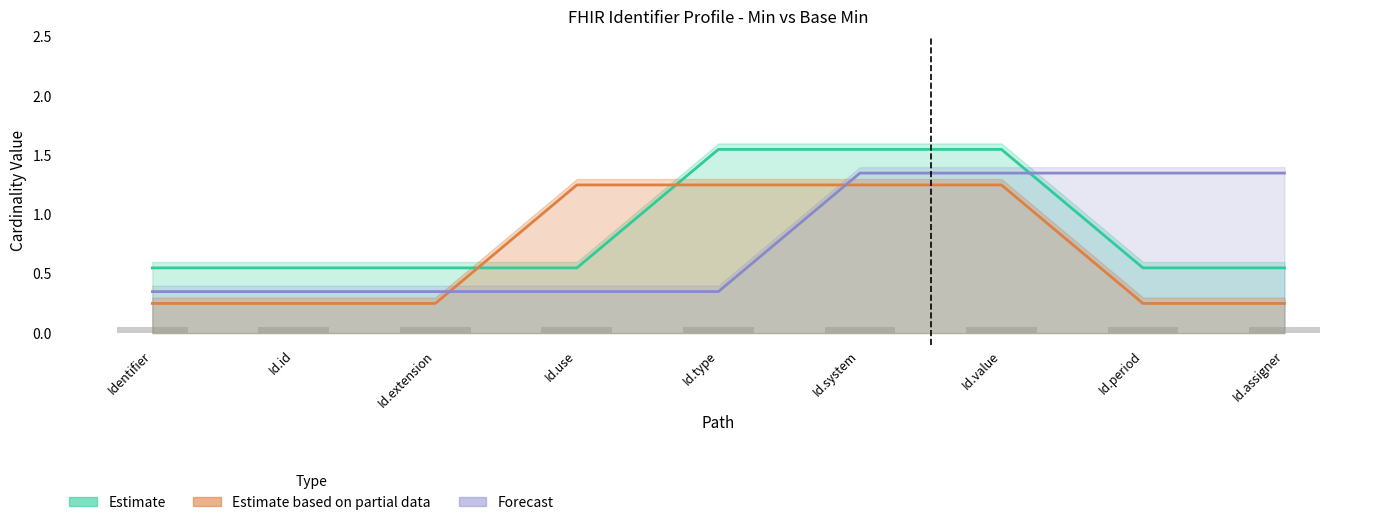

What is the maximum value shown in the chart?

1.6